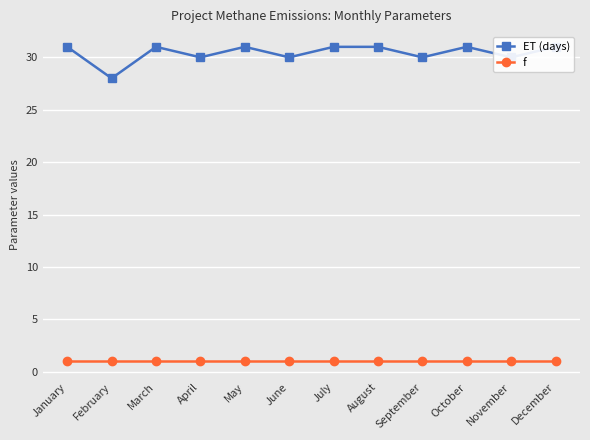

Reading left to right, what are all the values shown in this chart?

ET (days): 31	28	31	30	31	30	31	31	30	31	30	31
f: 1	1	1	1	1	1	1	1	1	1	1	1